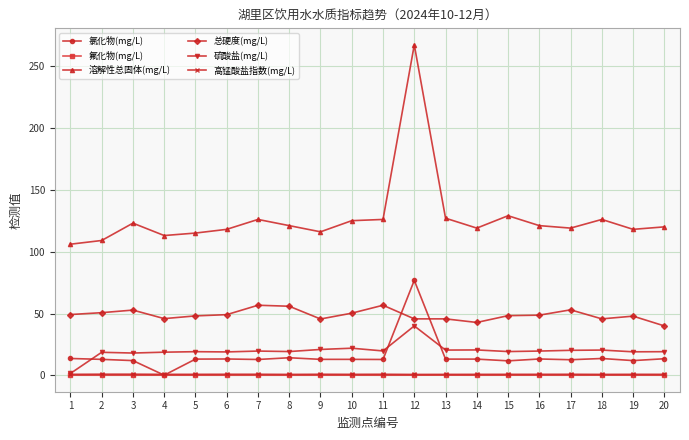

Which series has the widest spread of values?

溶解性总固体(mg/L)